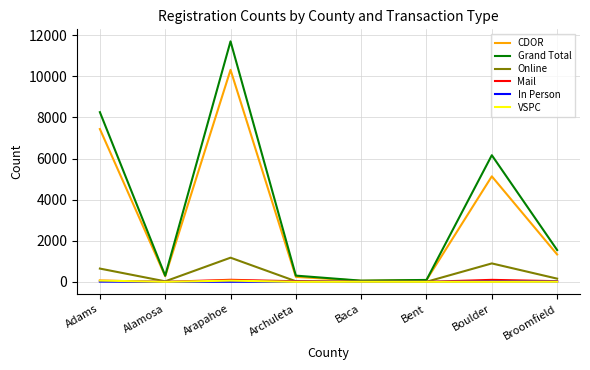

What is the difference between the maximum and minimum values in the CDOR series?

10265